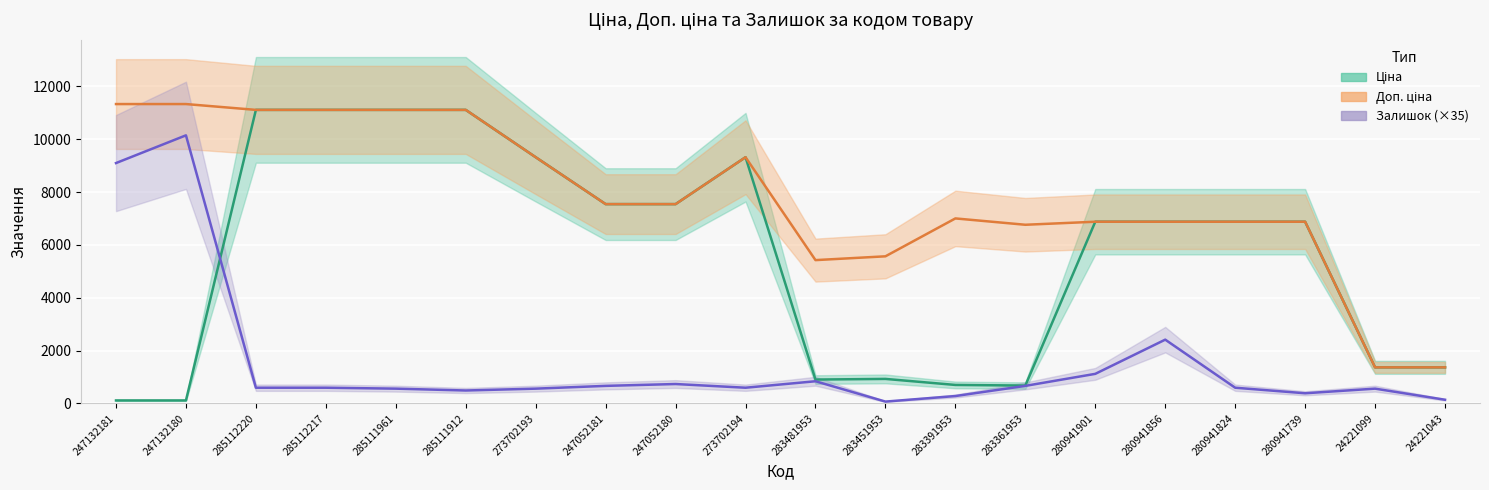

Does the chart display data point markers on the line(s)?

No